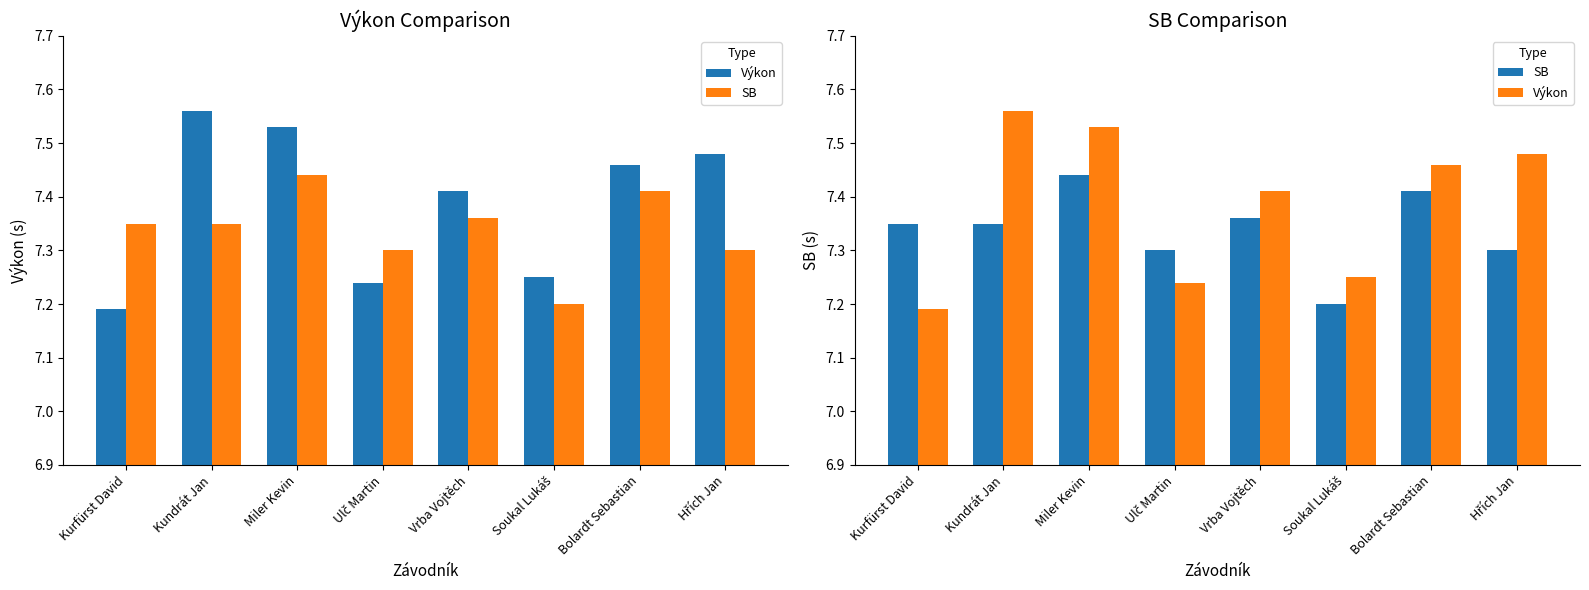

Reading left to right, what are all the values shown in this chart?

Výkon: 7.2	7.6	7.5	7.2	7.4	7.2	7.5	7.5
SB: 7.3	7.3	7.4	7.3	7.4	7.2	7.4	7.3